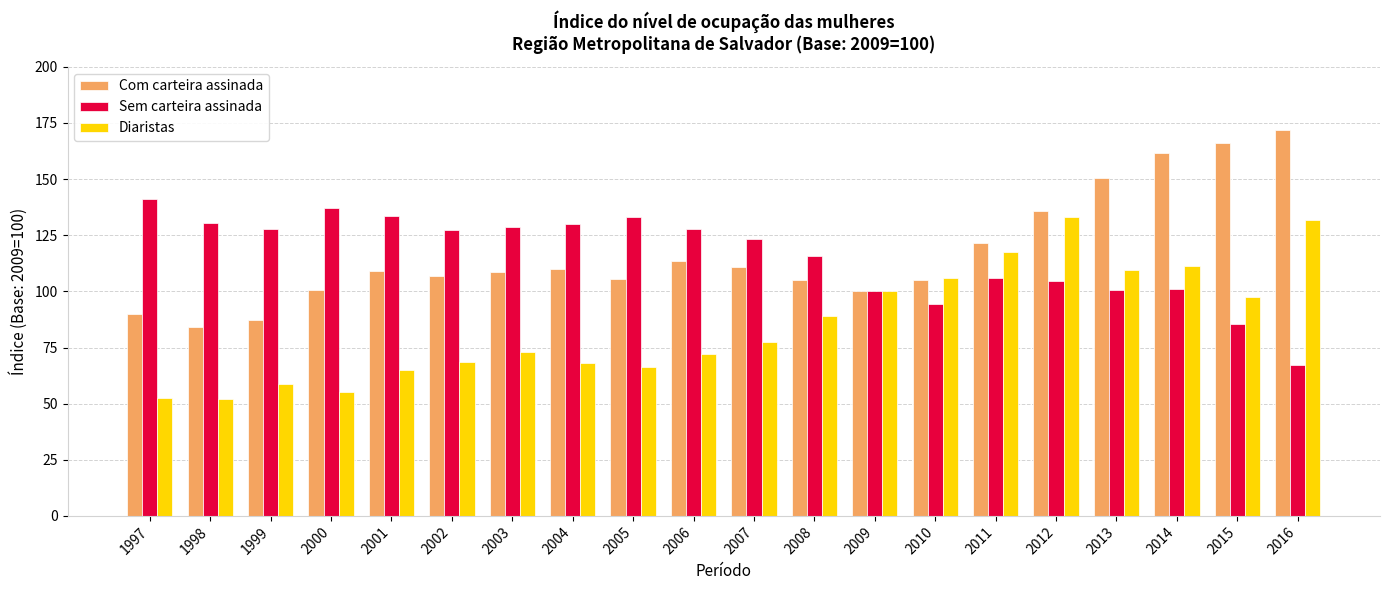

How many data points in Sem carteira assinada are above 127?

10